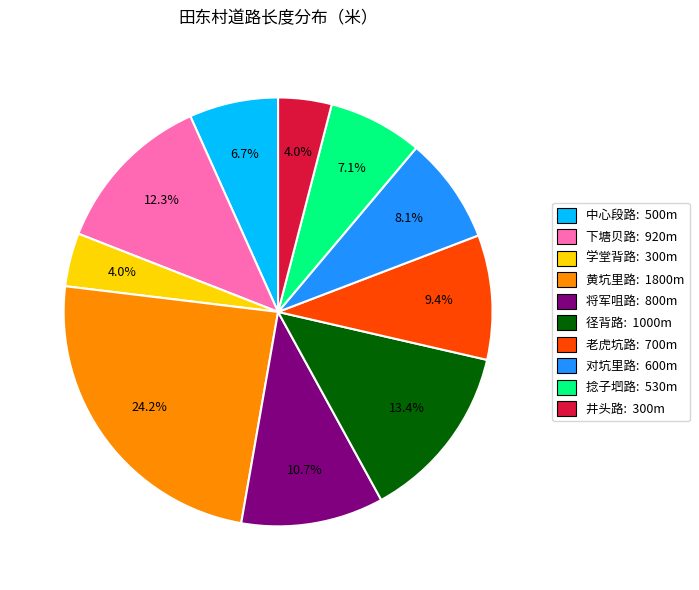

Is it true that 将军咀路 is 21% of the pie?

False